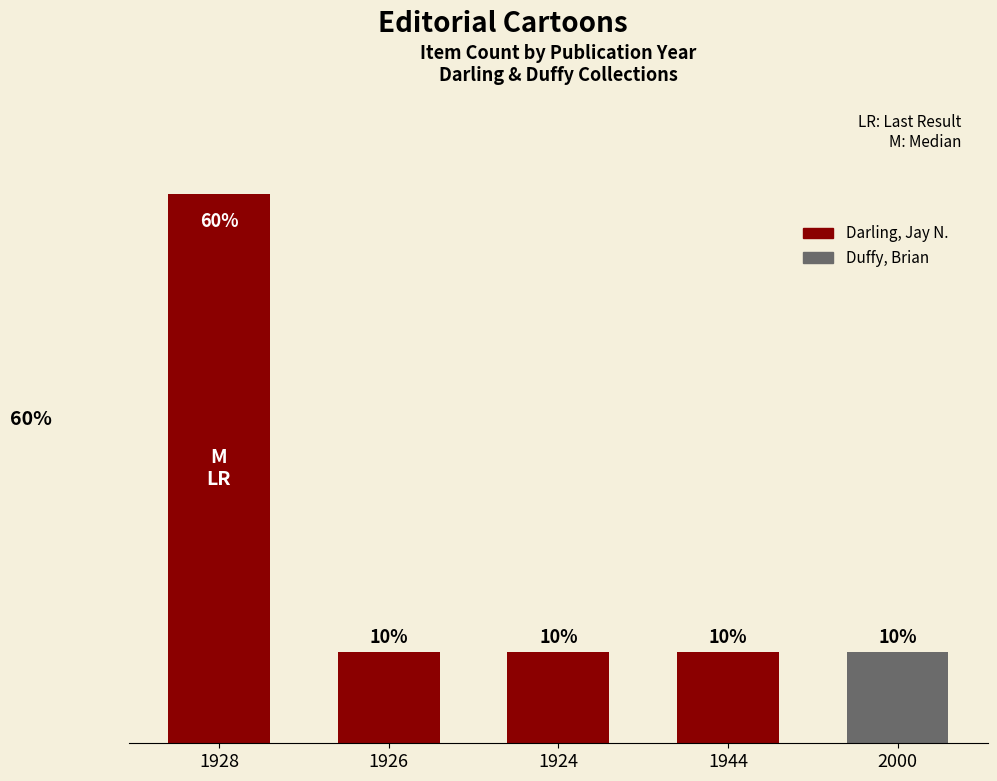

Reading left to right, what are all the values shown in this chart?

1928=60	1926=10	1924=10	1944=10	2000=10